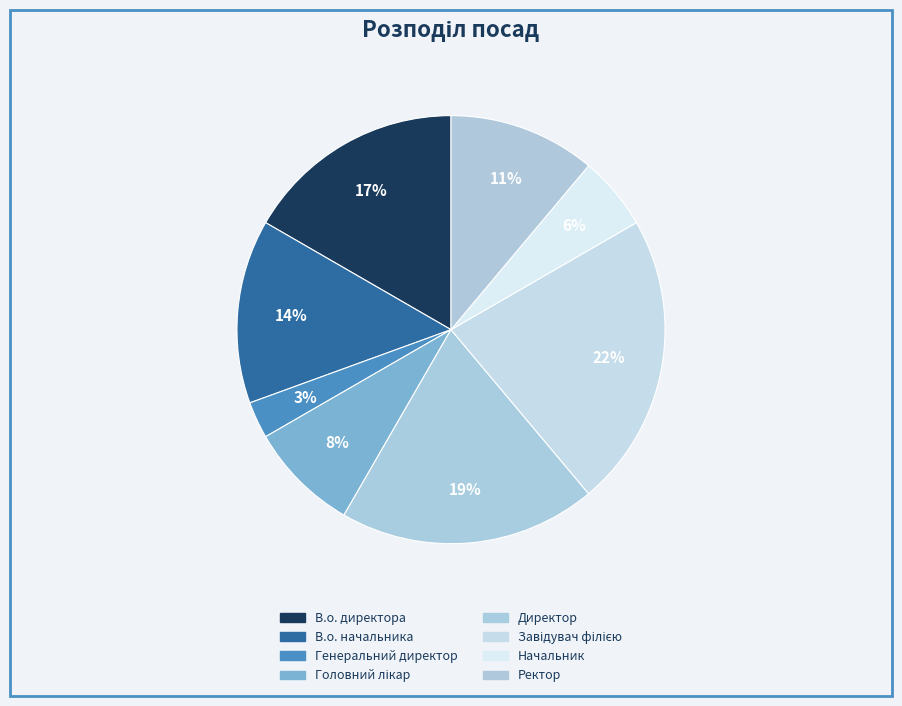

What percentage is NOT represented by Головний лікар?

91.7%